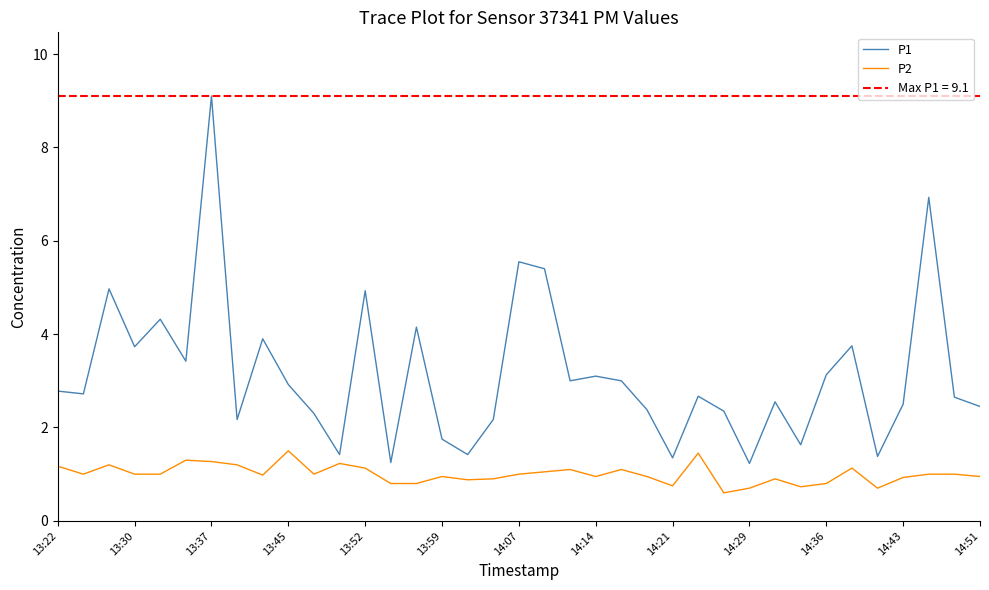

List the series in order of their peak value, lowest first.

P2, P1